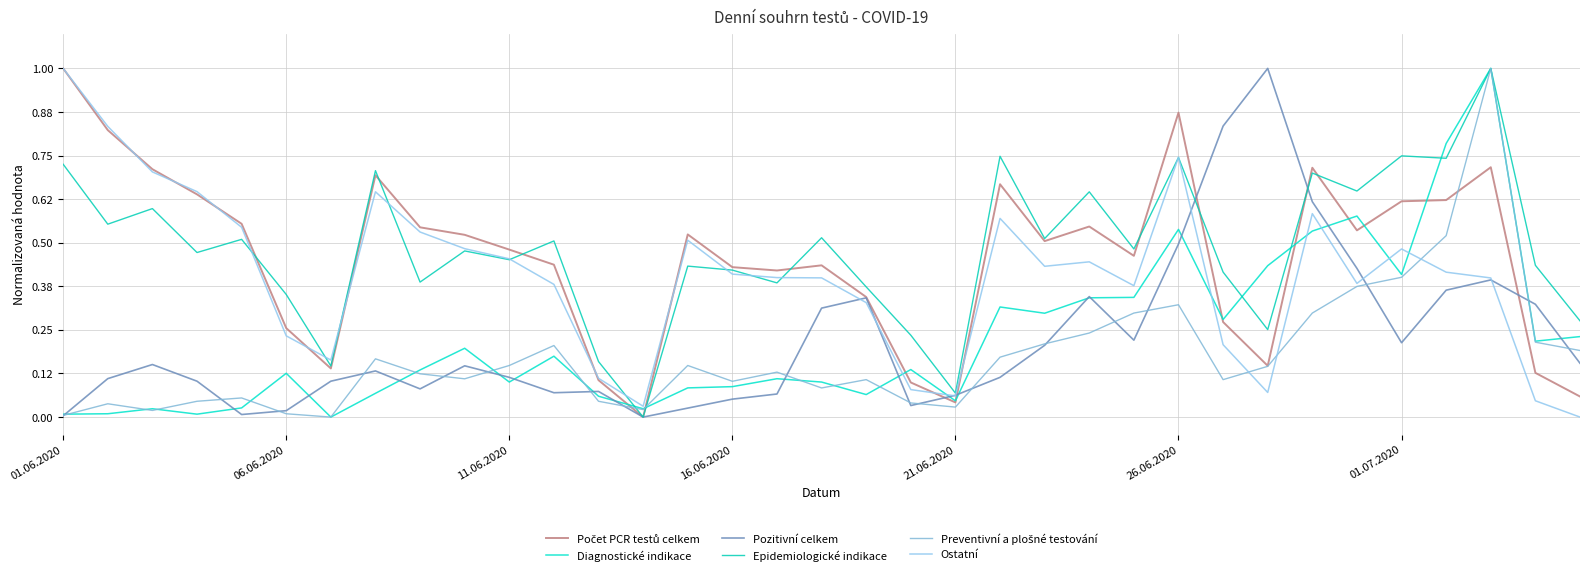

True or false: Preventivní a plošné testování has more than 1 interior local peaks.

True